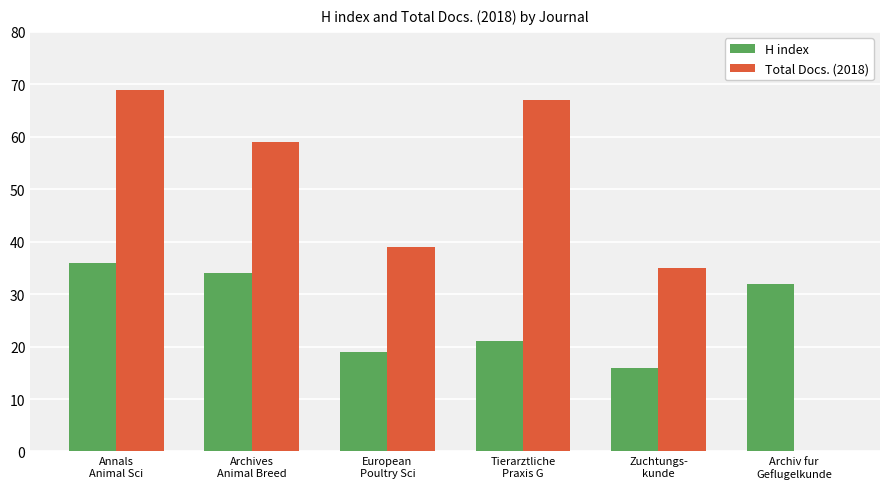

The Total Docs. (2018) series shows 58 at Zuchtungs-
kunde. True or false?

False